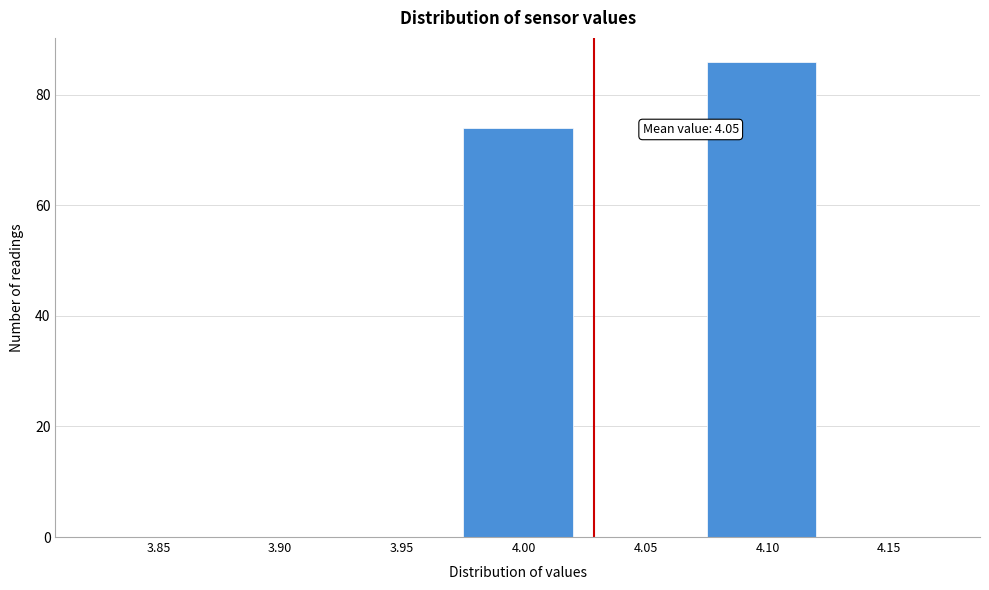

Reading left to right, what are all the values shown in this chart?

3.85=0	3.90=0	3.95=0	4.00=74	4.05=0	4.10=86	4.15=0